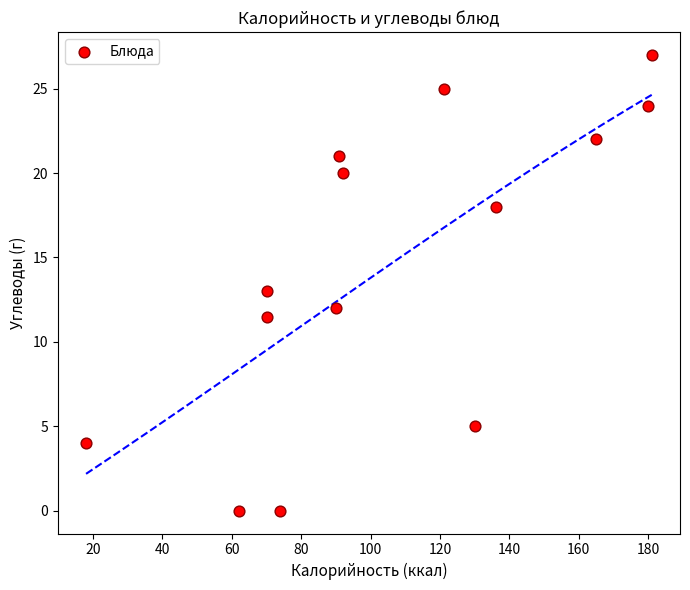

What is the range of X values (max minus min)?

163.0